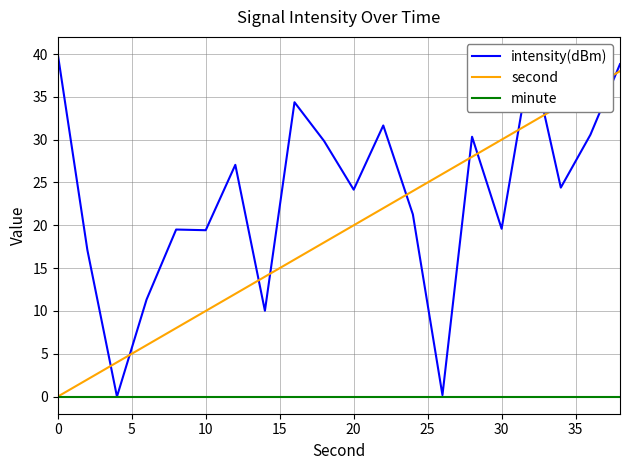

True or false: intensity(dBm) and second cross at least once.

True